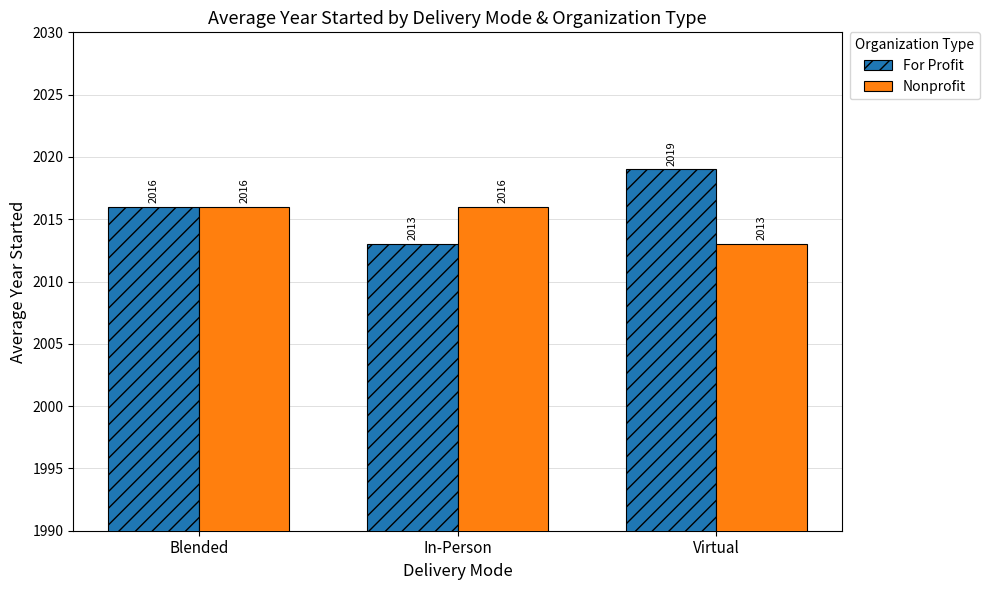

List the labels in order of For Profit value, smallest first.

In-Person, Blended, Virtual